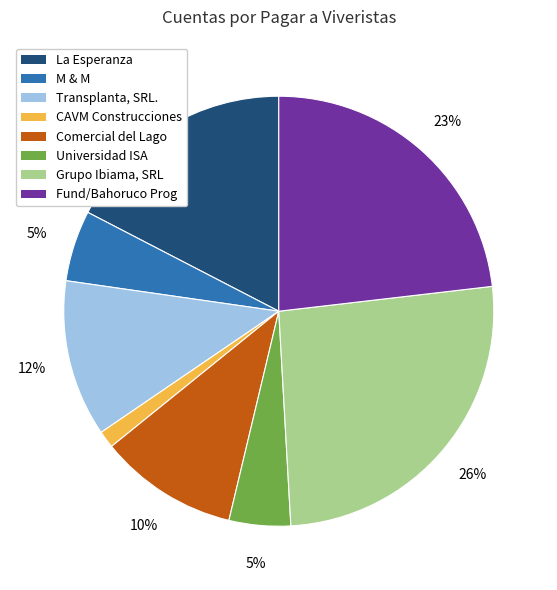

How many slices are in this pie chart?

8